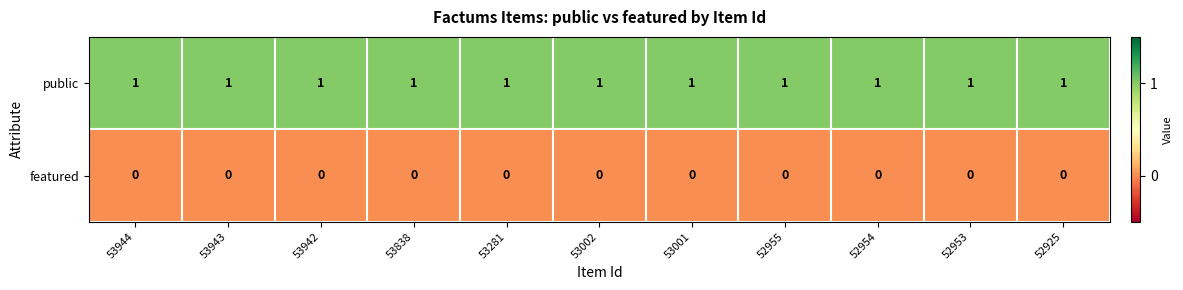

Rank the series by their maximum value, from highest to lowest.

public, featured